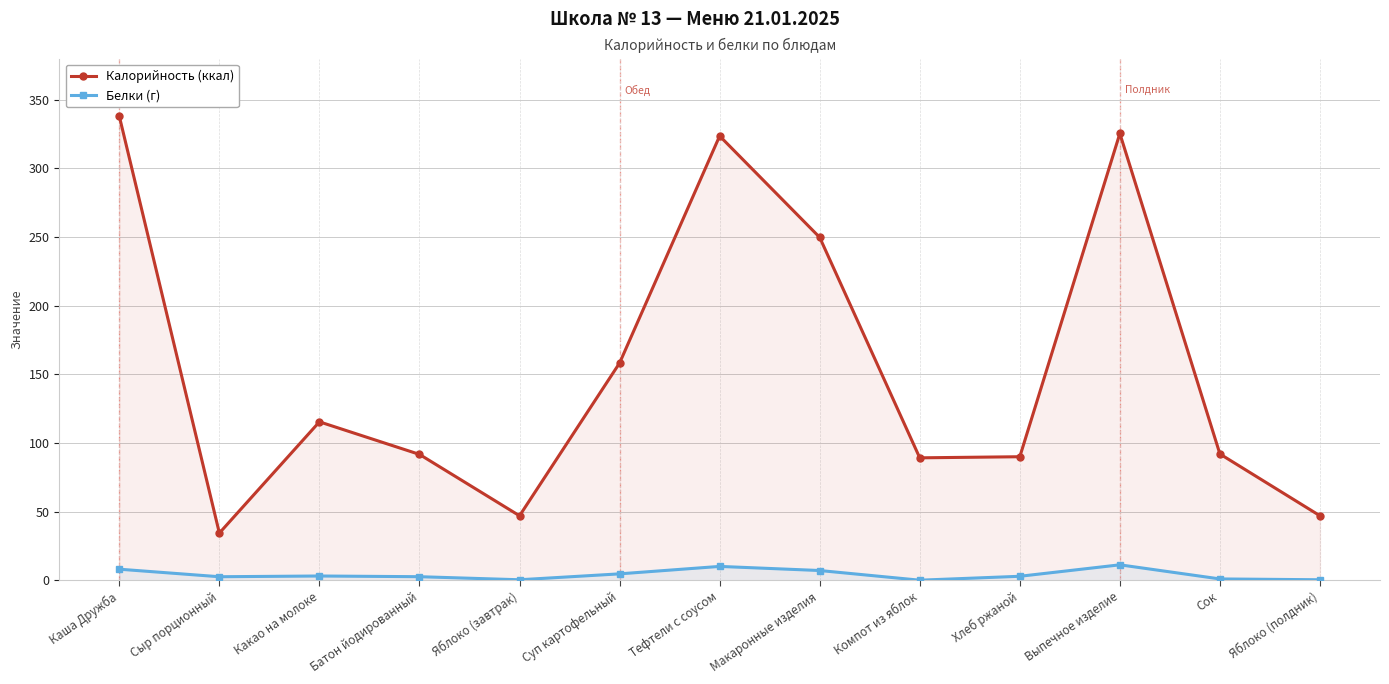

Reading left to right, list all the values displayed in this chart.

Калорийность (ккал): Каша Дружба=338.0	Сыр порционный=34.4	Какао на молоке=115.4	Батон йодированный=91.7	Яблоко (завтрак)=47.0	Суп картофельный=158.2	Тефтели с соусом=323.6	Макаронные изделия=249.7	Компот из яблок=89.2	Хлеб ржаной=90.0	Выпечное изделие=325.4	Сок=92.0	Яблоко (полдник)=47.0
Белки (г): Каша Дружба=8.1	Сыр порционный=2.6	Какао на молоке=3.1	Батон йодированный=2.6	Яблоко (завтрак)=0.4	Суп картофельный=4.7	Тефтели с соусом=10.1	Макаронные изделия=7.1	Компот из яблок=0.1	Хлеб ржаной=2.9	Выпечное изделие=11.3	Сок=1.0	Яблоко (полдник)=0.4